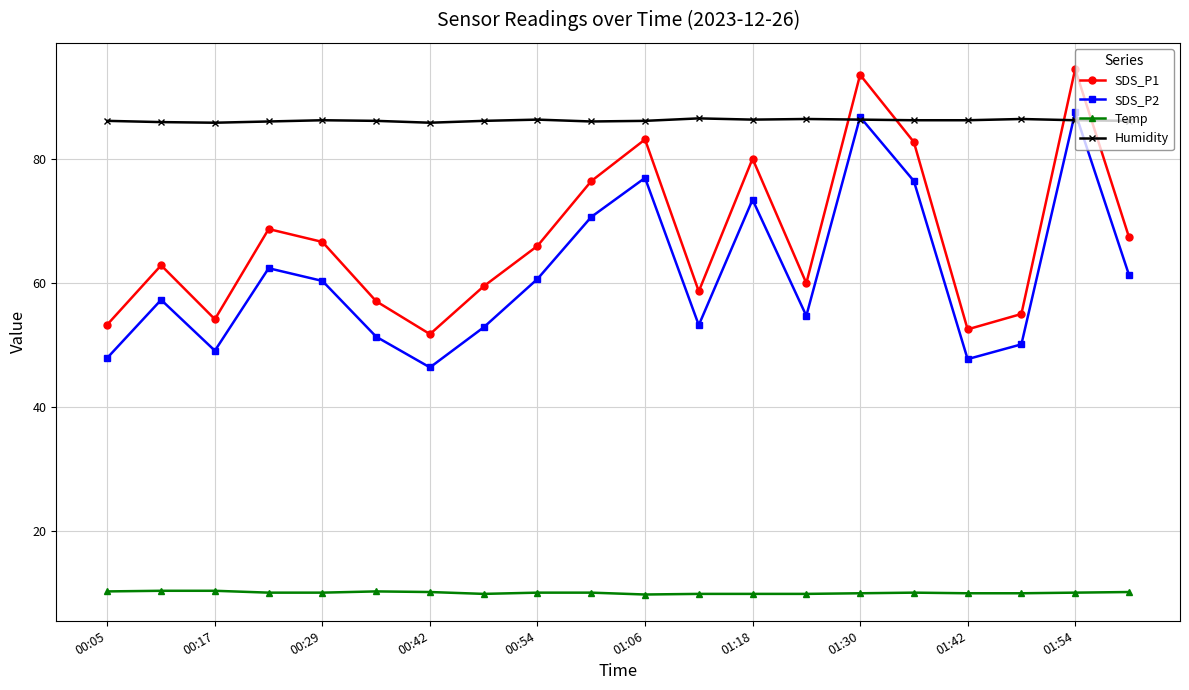

What is the value of the SDS_P2 point at the 10th from the left?

70.6